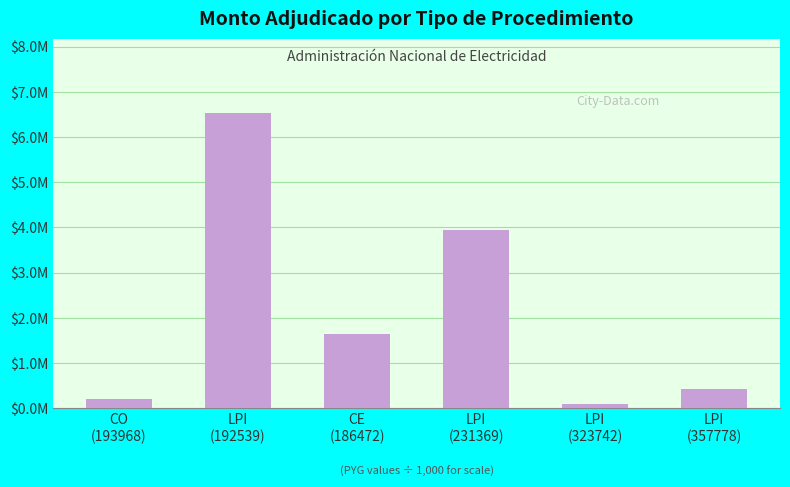

At which category does the chart reach its peak across all series?

LPI
(192539)